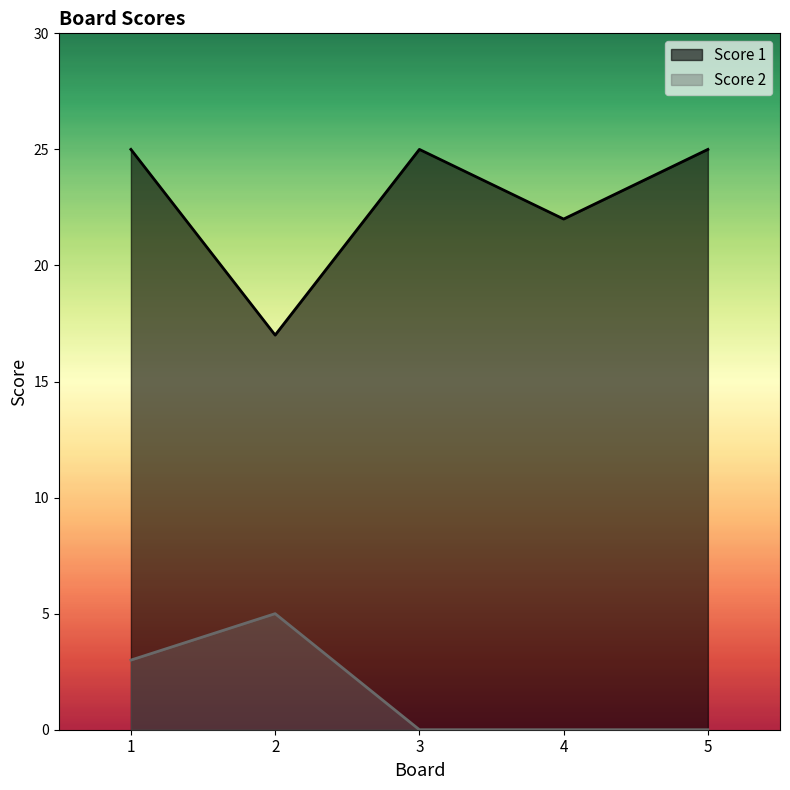

Which series has the largest total across all categories?

Score 1